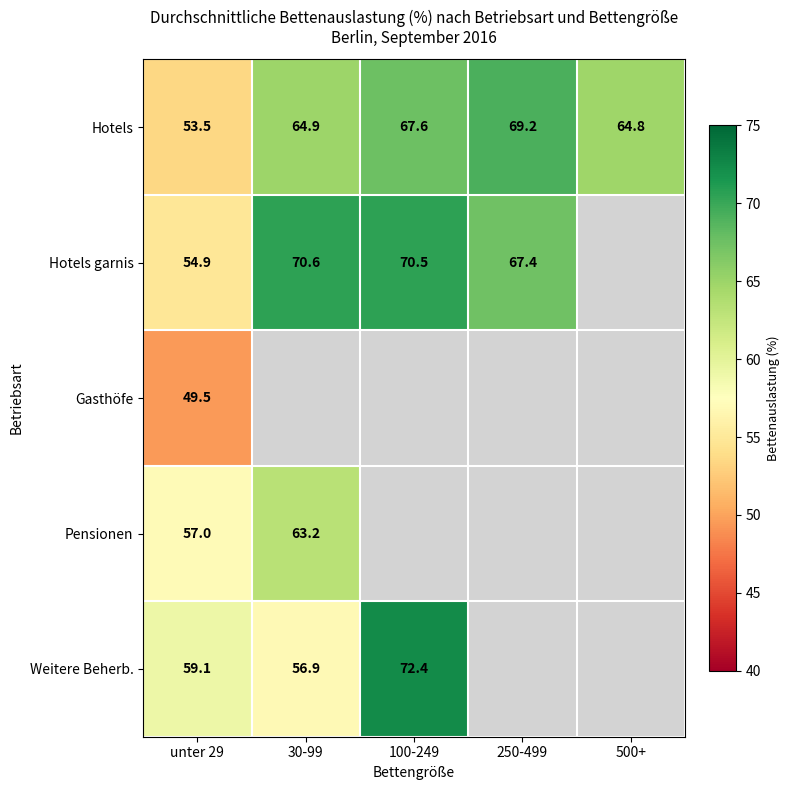

Is the value of Hotels garnis at 100-249 greater than the value of Hotels at 500+?

Yes